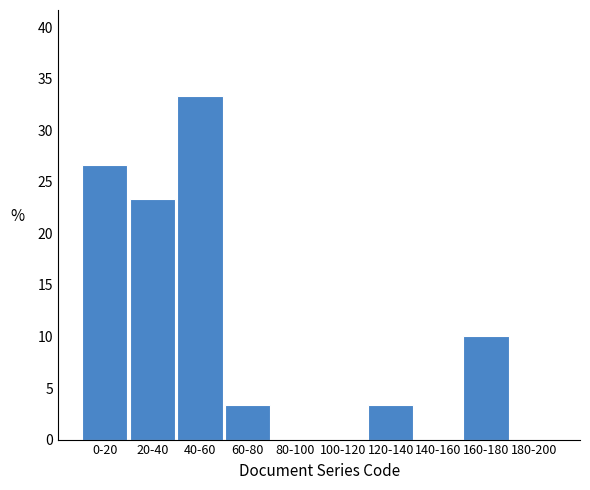

Reading right to left, what are all the values shown in this chart?

180-200=0.0	160-180=10.0	140-160=0.0	120-140=3.3	100-120=0.0	80-100=0.0	60-80=3.3	40-60=33.3	20-40=23.3	0-20=26.7